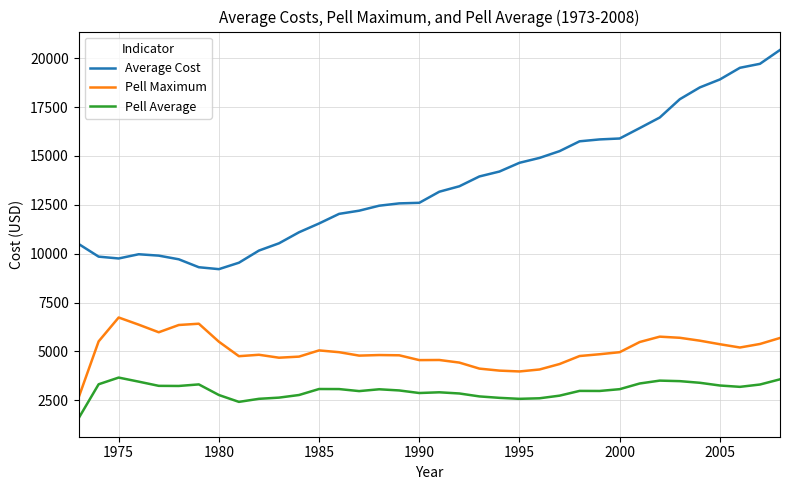

Rank the series by their average value, from lowest to highest.

Pell Average, Pell Maximum, Average Cost